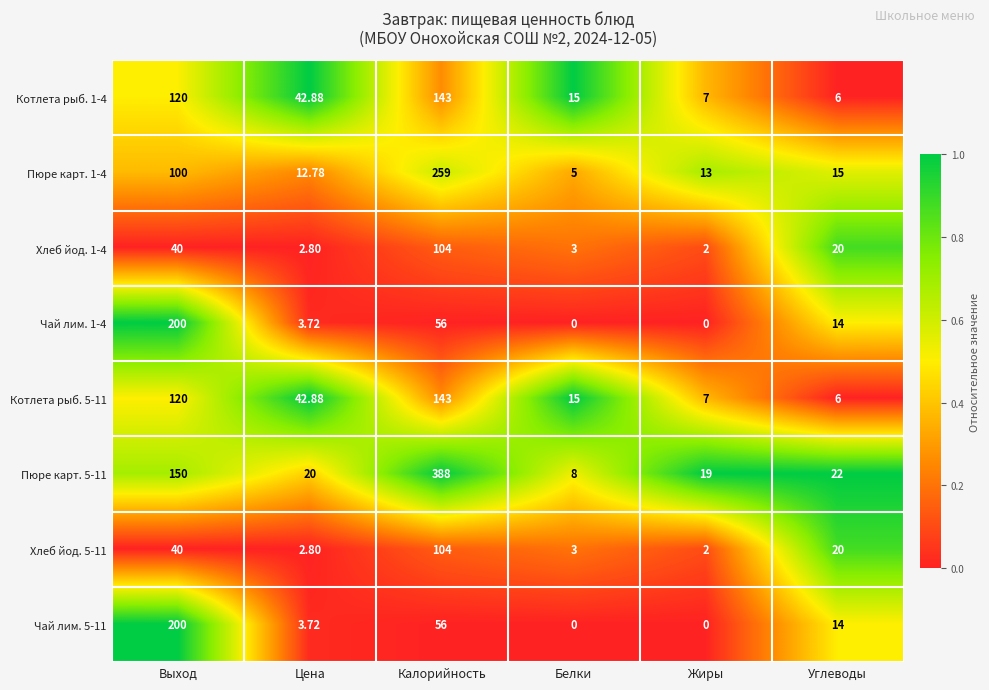

Which label corresponds to the largest value in the chart?

Калорийность